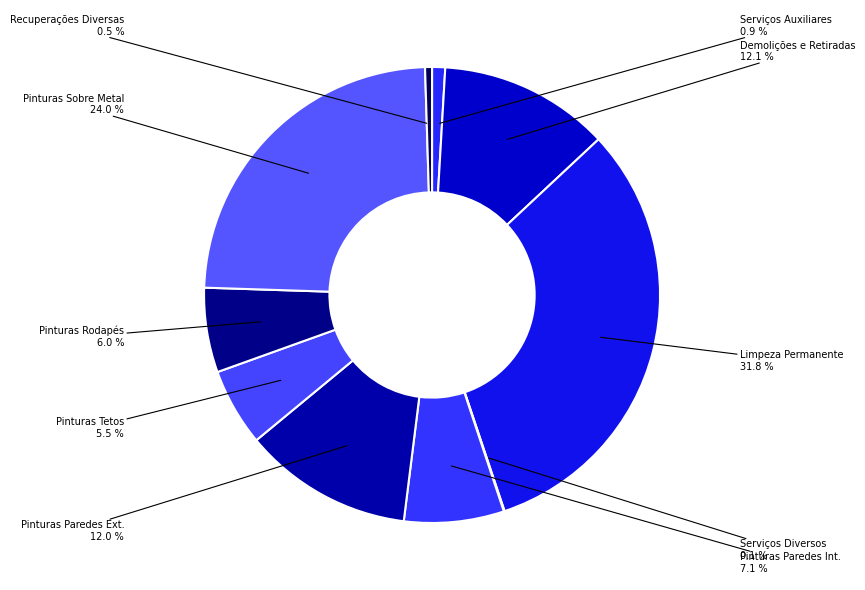

Combined, what portion of the pie is Demolições e Retiradas and Pinturas Sobre Metal?

36.1%